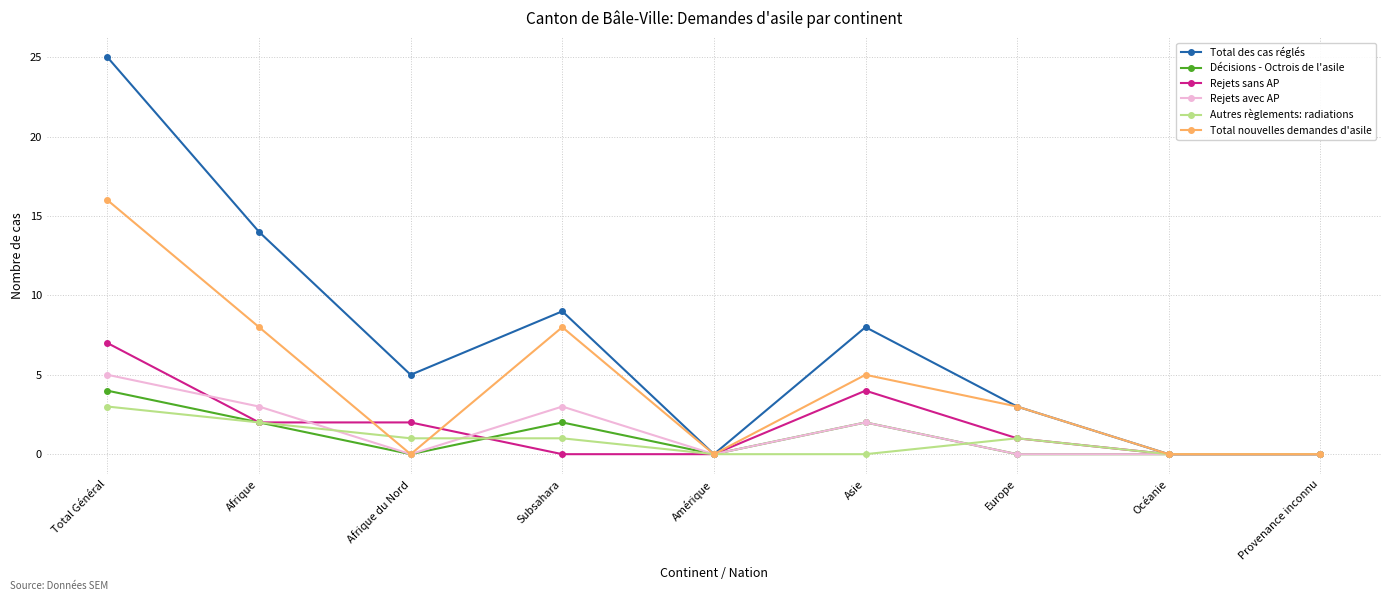

What is the highest value of the Rejets avec AP series?

5